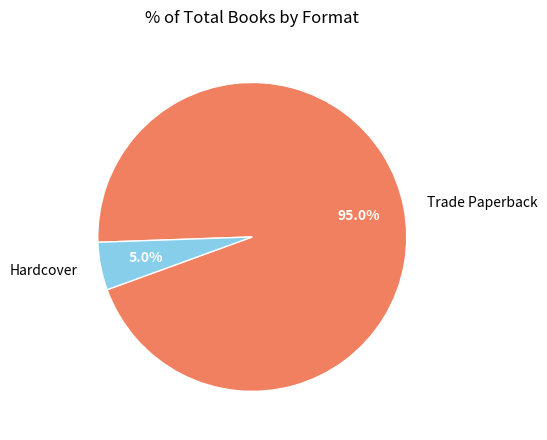

To the nearest percent, what is the difference between the largest and smallest slice percentages?

90%